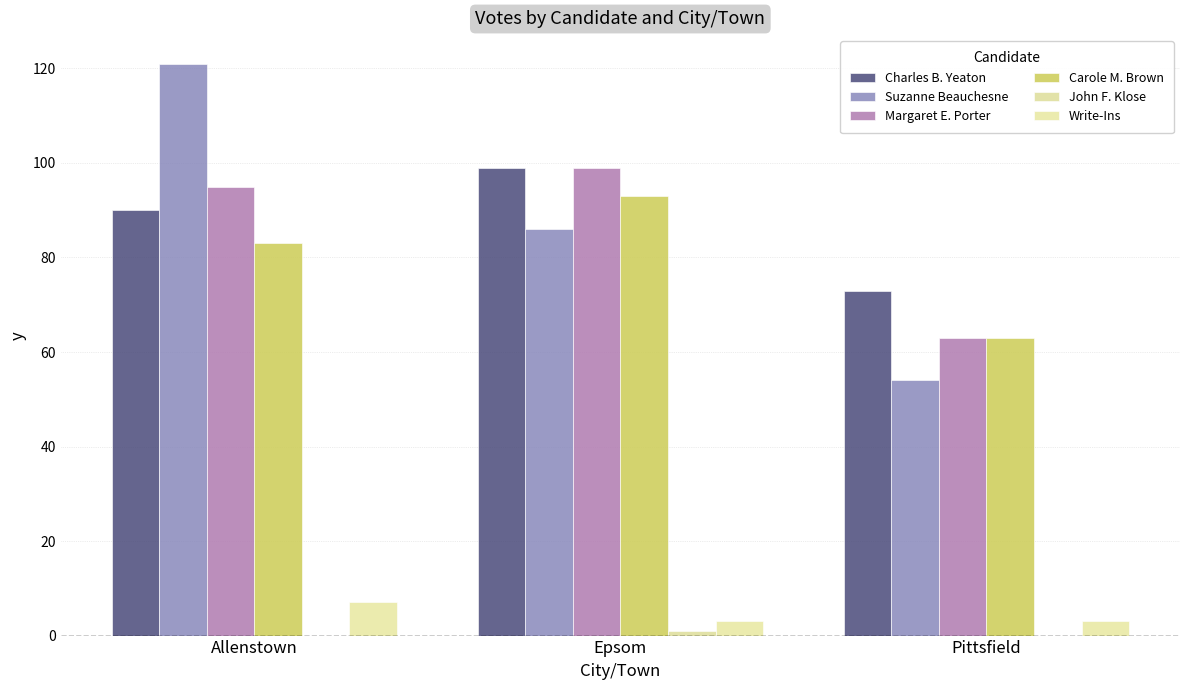

Where does the Margaret E. Porter series first go above 95?

Epsom